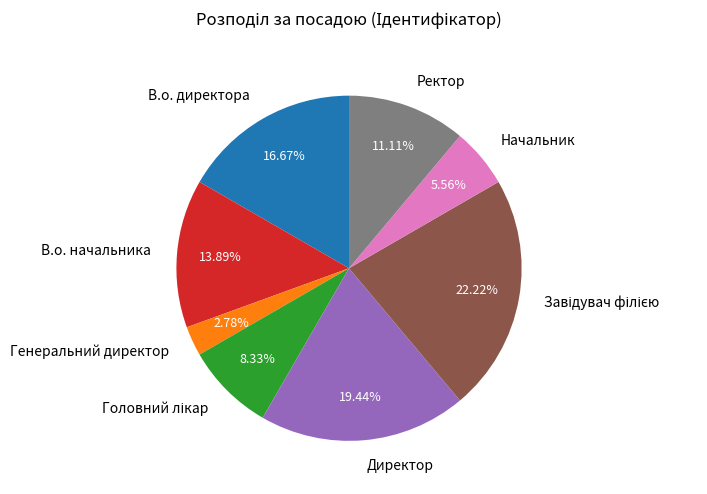

Count the number of slices in the pie.

8